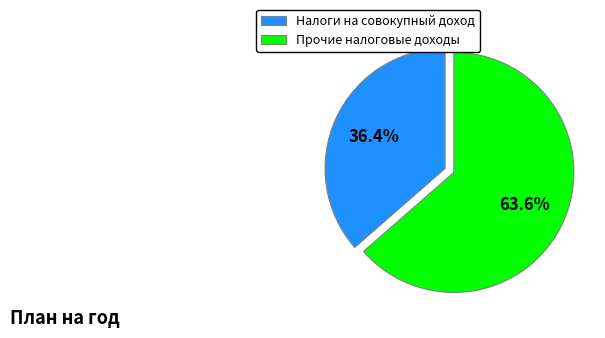

Approximately how many times larger is the value at Налоги на совокупный доход compared to Прочие налоговые доходы?

0.6